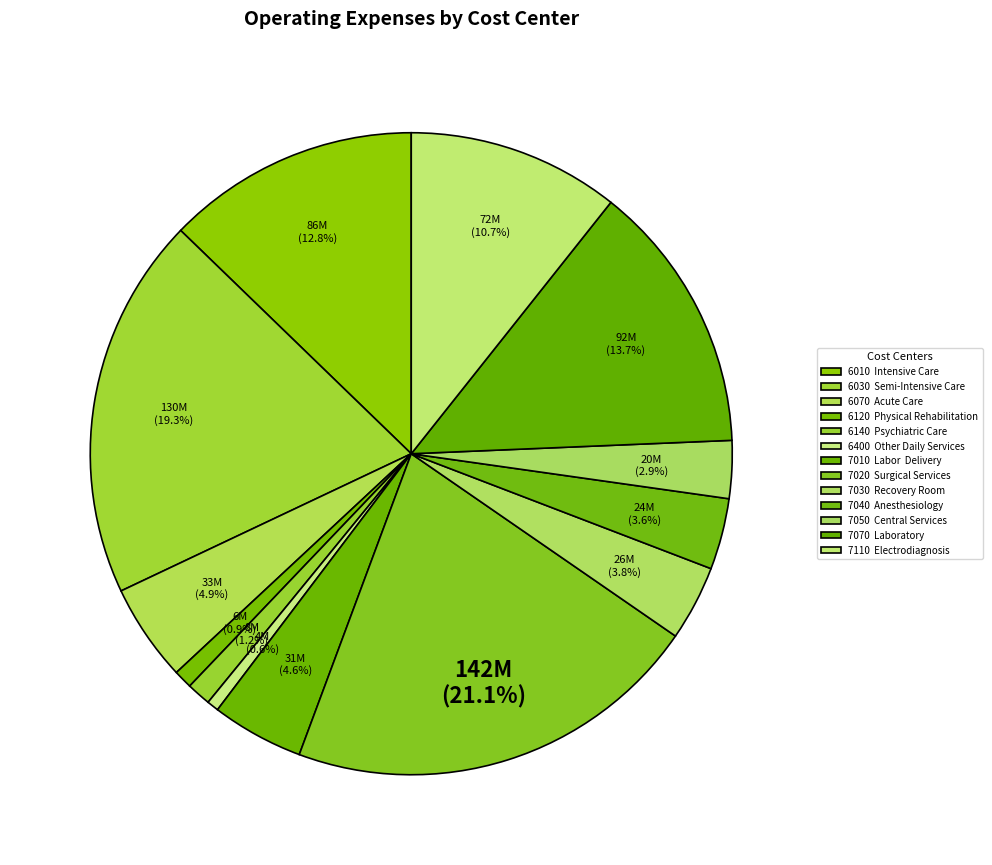

Count the number of slices in the pie.

13